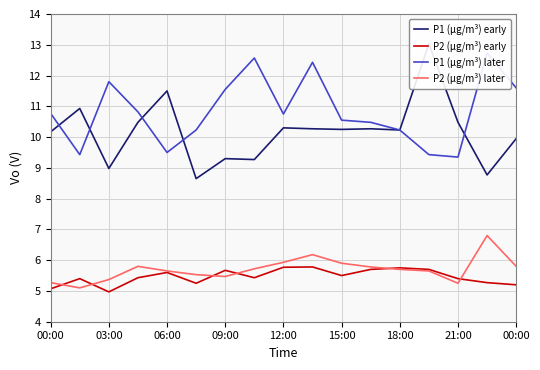

True or false: P2 (µg/m³) later and P1 (µg/m³) early intersect in this chart.

False